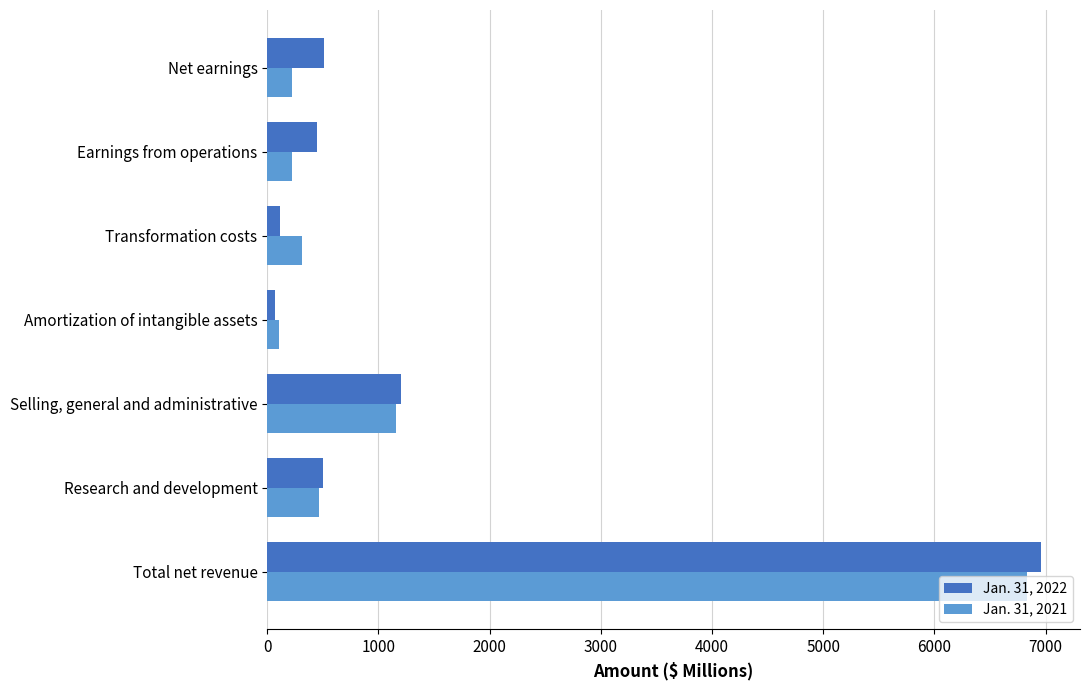

List the labels in order of Jan. 31, 2021 value, smallest first.

Amortization of intangible assets, Earnings from operations, Net earnings, Transformation costs, Research and development, Selling, general and administrative, Total net revenue